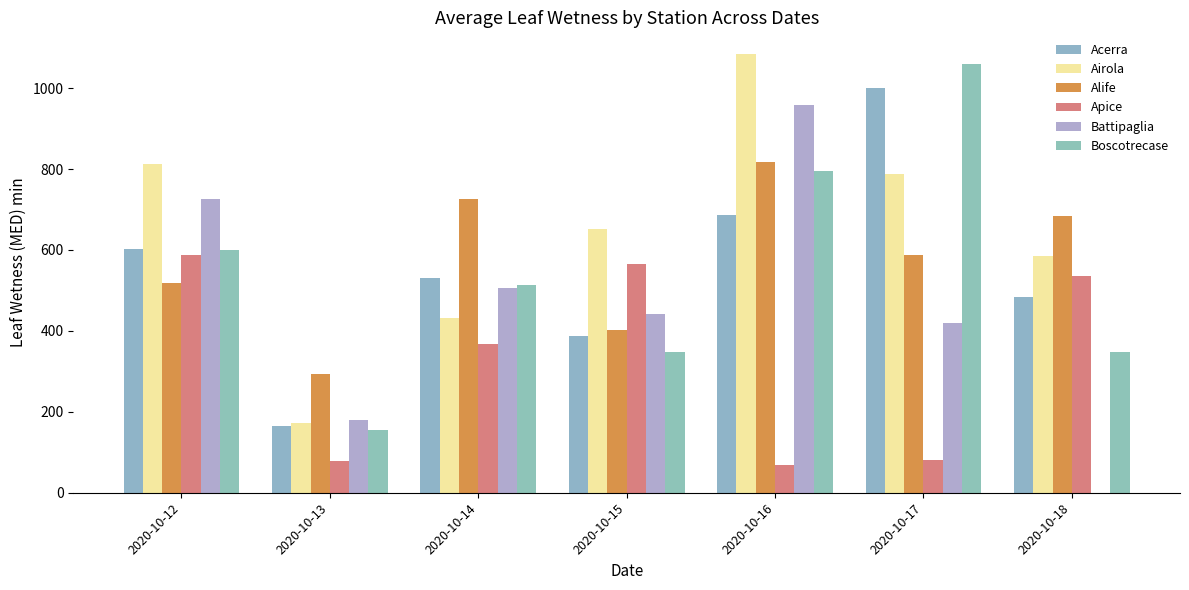

The value of Apice at 2020-10-18 is 535.3. True or false?

True